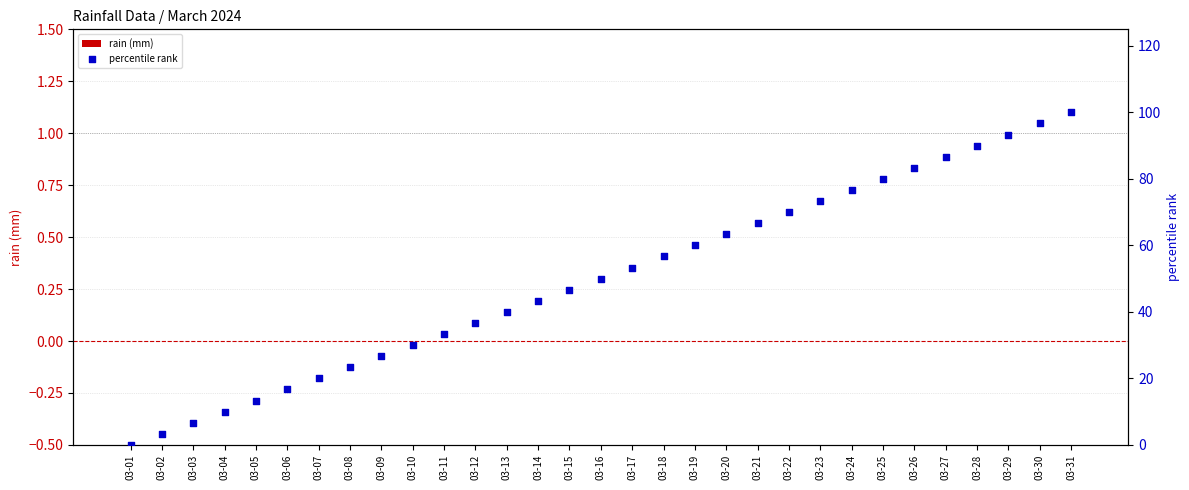

Which series has the largest Y range (max minus min)?

percentile rank